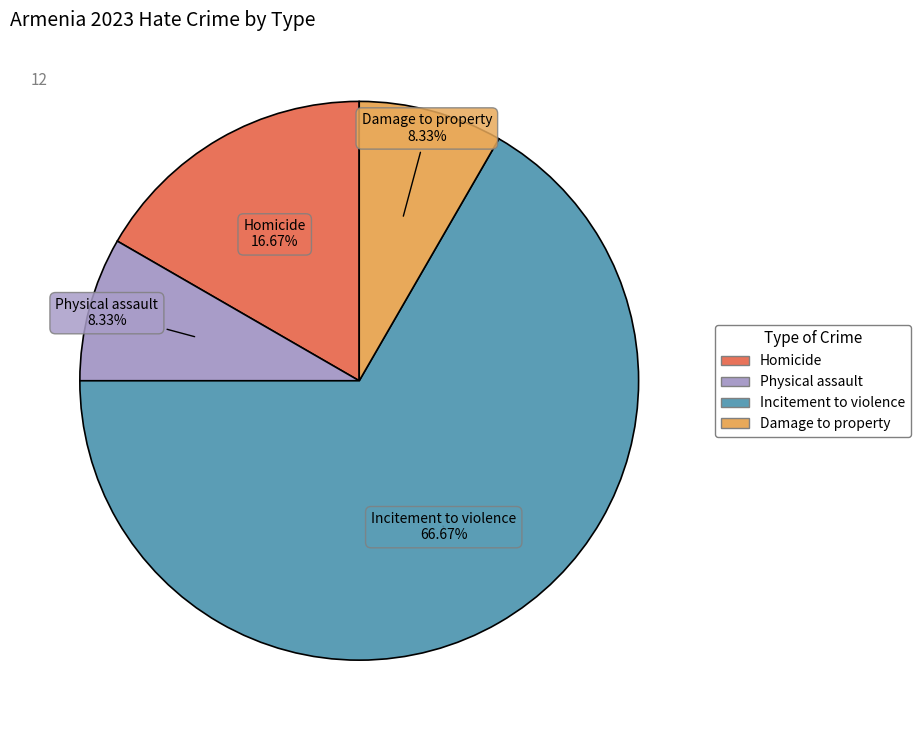

True or false: Incitement to violence accounts for 67% of the total.

True